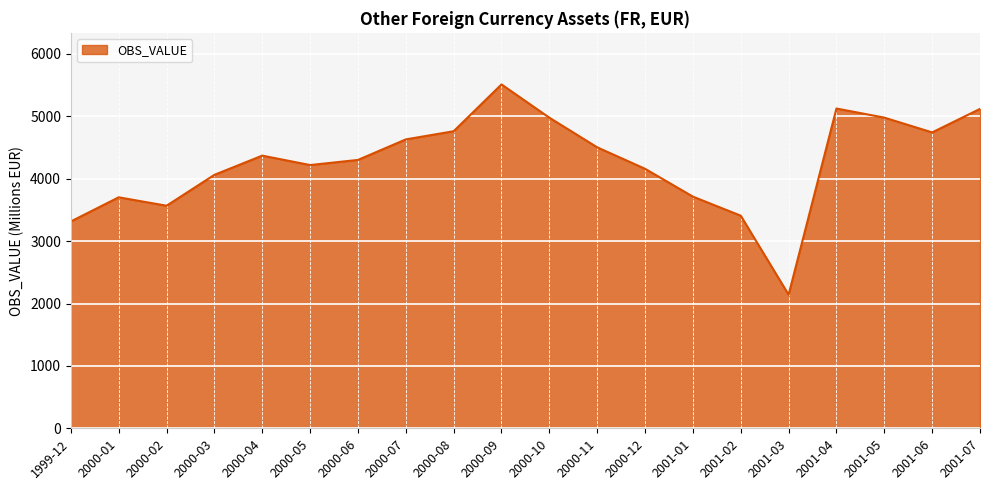

What is the ratio of the value at 2000-10 to the value at 2000-02?

1.4